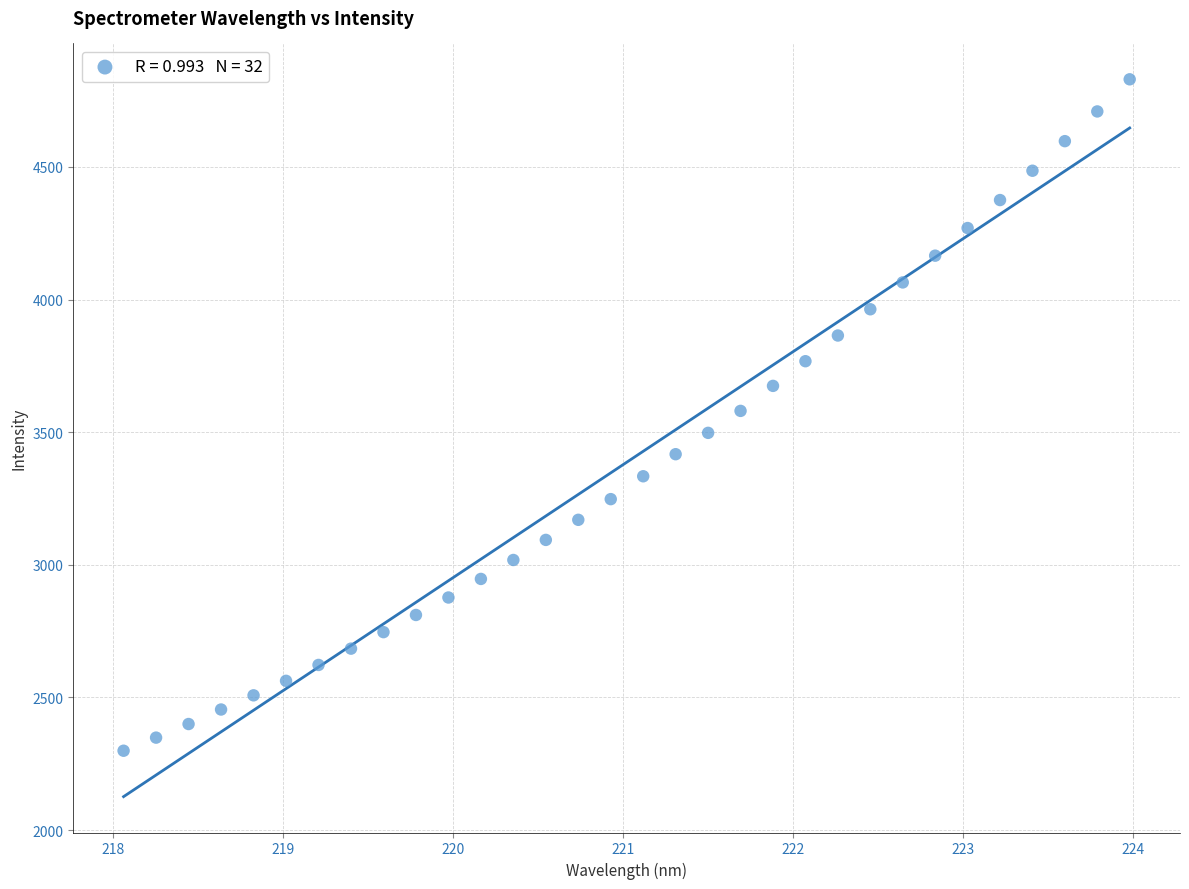

What is the range of Y values (max minus min)?

2531.4